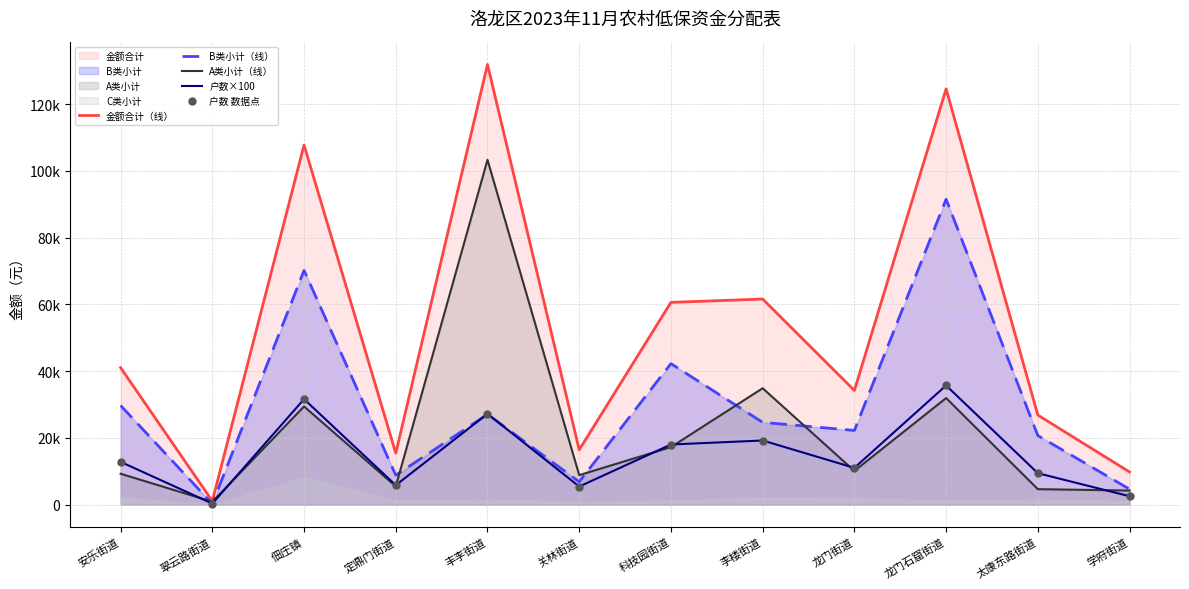

At how many categories does at least one series exceed 35632?

6